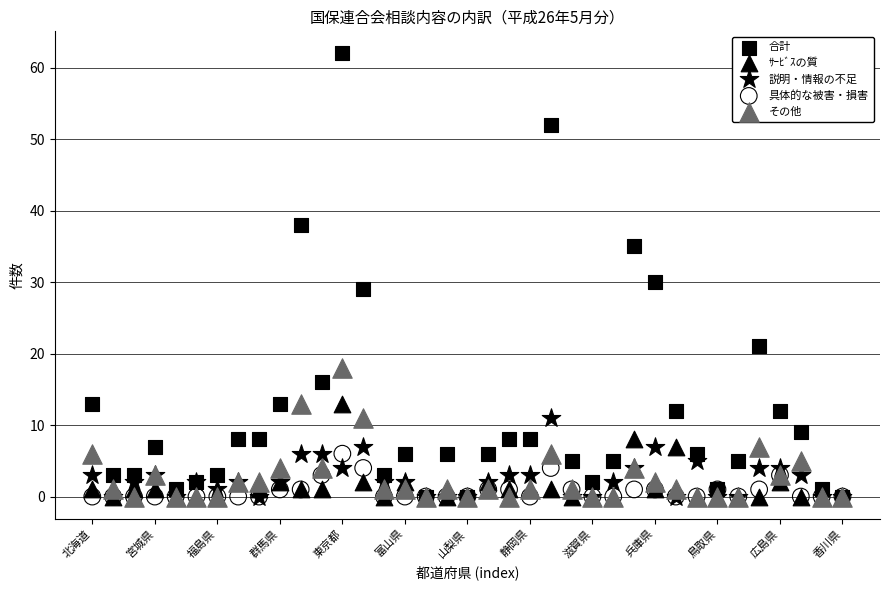

Across all series, what Y value is closest to 31?

30